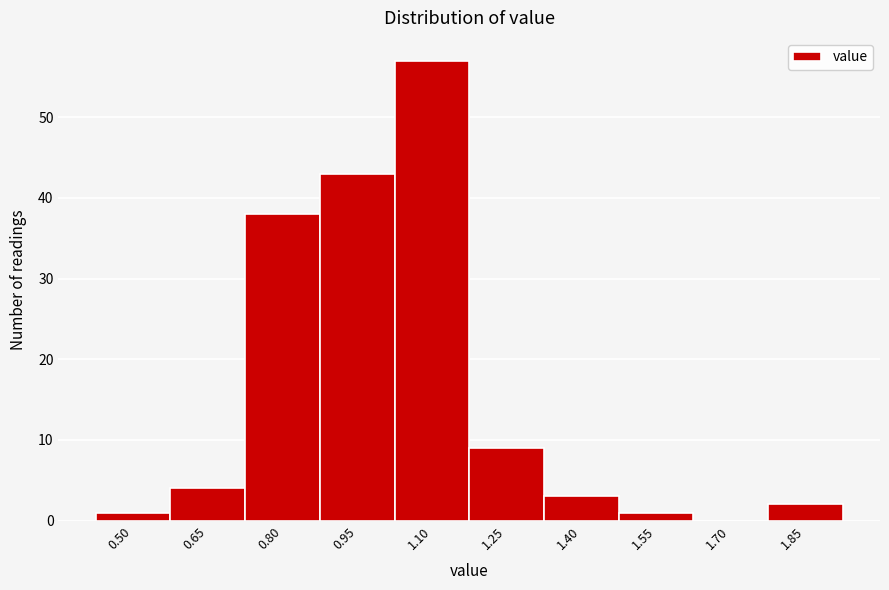

Reading left to right, what are all the values shown in this chart?

0.50=1	0.65=4	0.80=38	0.95=43	1.10=57	1.25=9	1.40=3	1.55=1	1.70=0	1.85=2